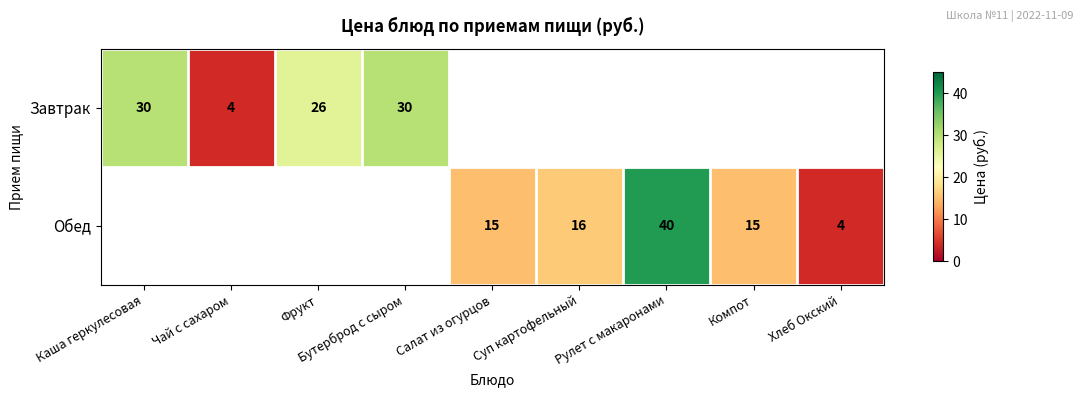

Is it true that Обед equals 16 at Суп картофельный?

True